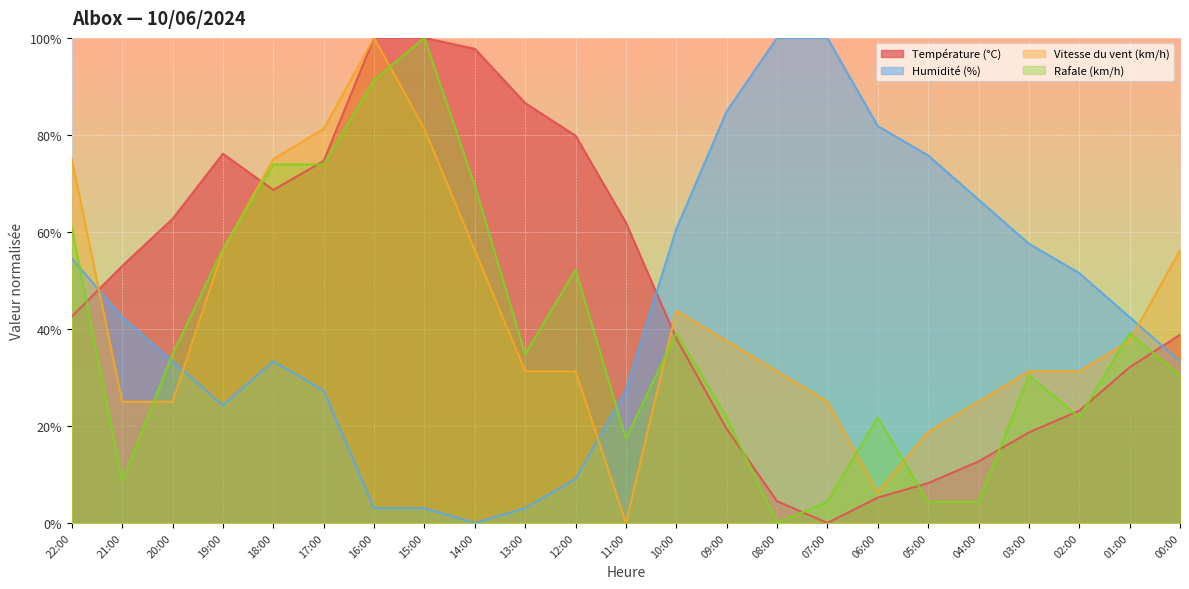

How many data points in Humidité (%) are less than 42?

11